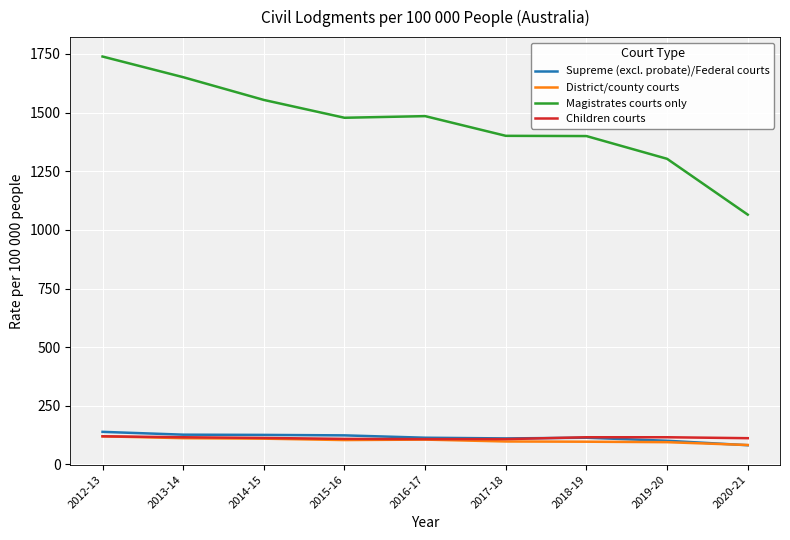

True or false: Magistrates courts only and Supreme (excl. probate)/Federal courts cross at least once.

False